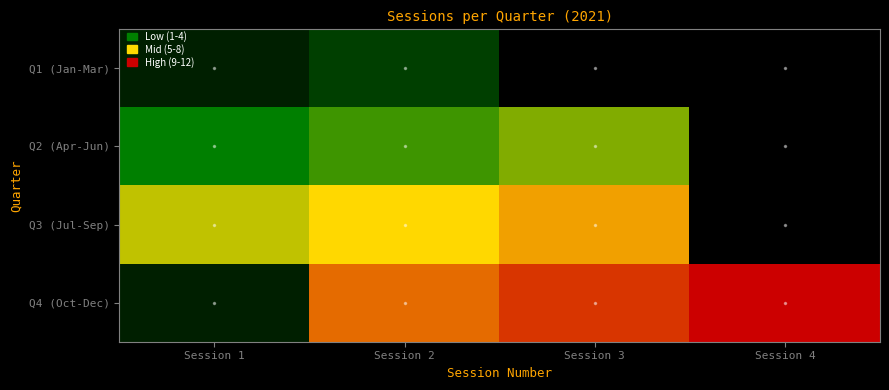

At how many categories does at least one series exceed 10?

2